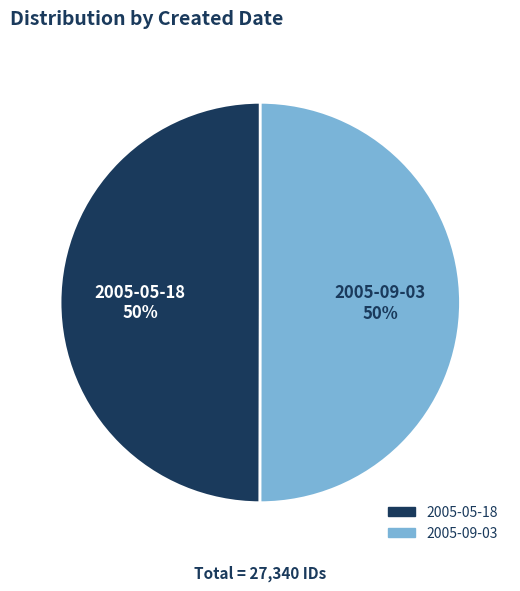

To the nearest percent, what is the combined percentage of 2005-05-18 and 2005-09-03?

100%